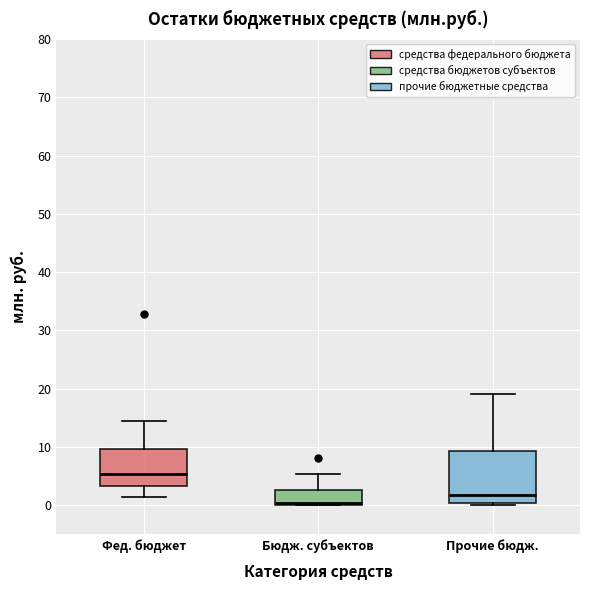

Which box has the lowest median line?

Бюдж. субъектов